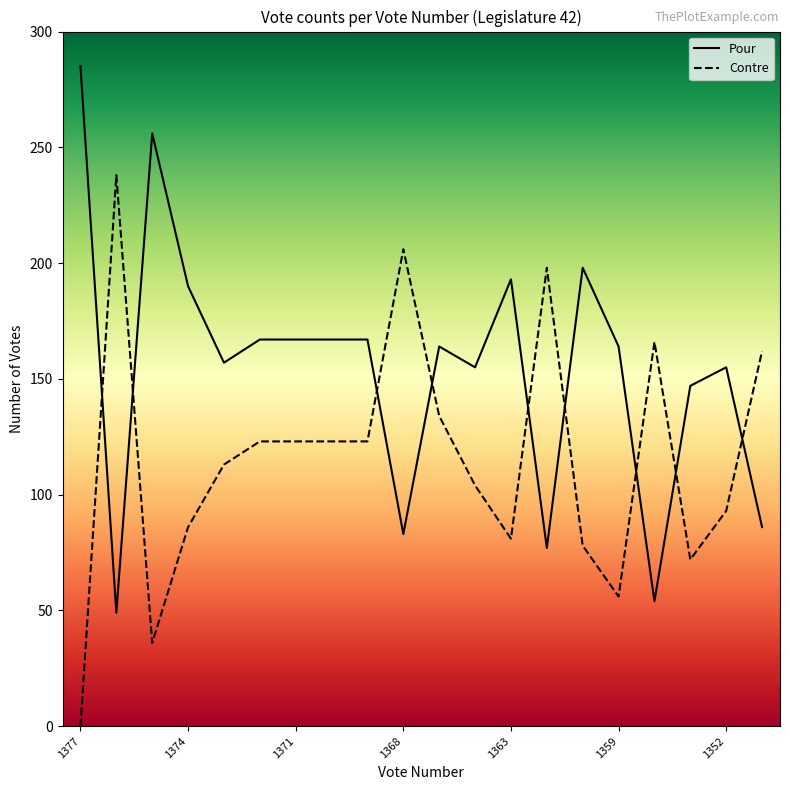

How many values in the Contre series are below 123?

10